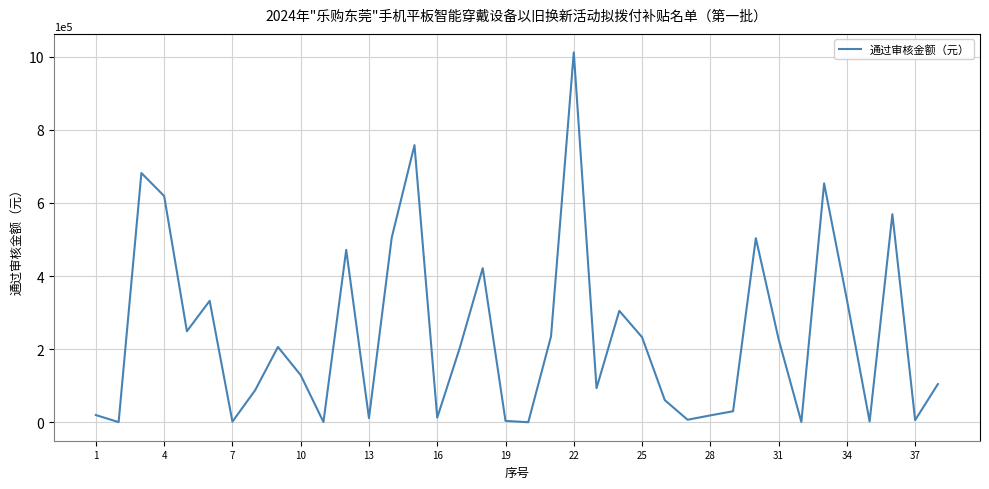

What is the greatest value displayed?

1011566.0